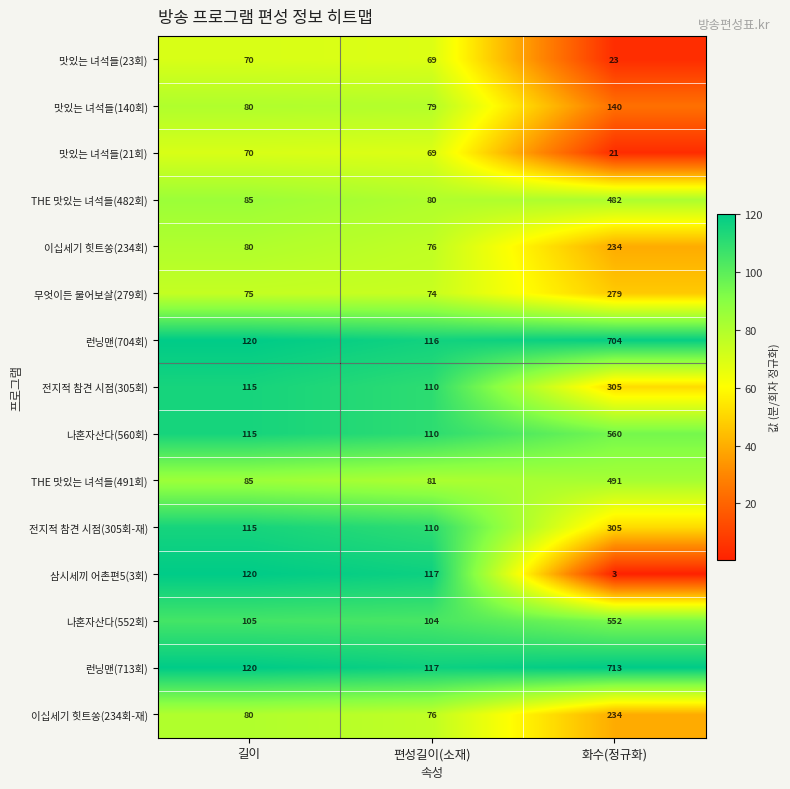

What is the minimum value for THE 맛있는 녀석들(482회)?

80